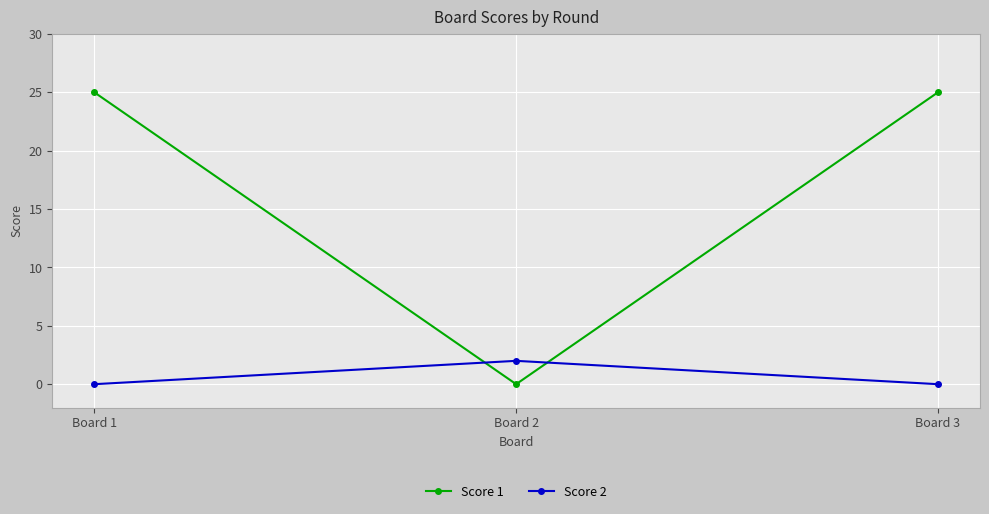

Rank the series by their maximum value, from lowest to highest.

Score 2, Score 1